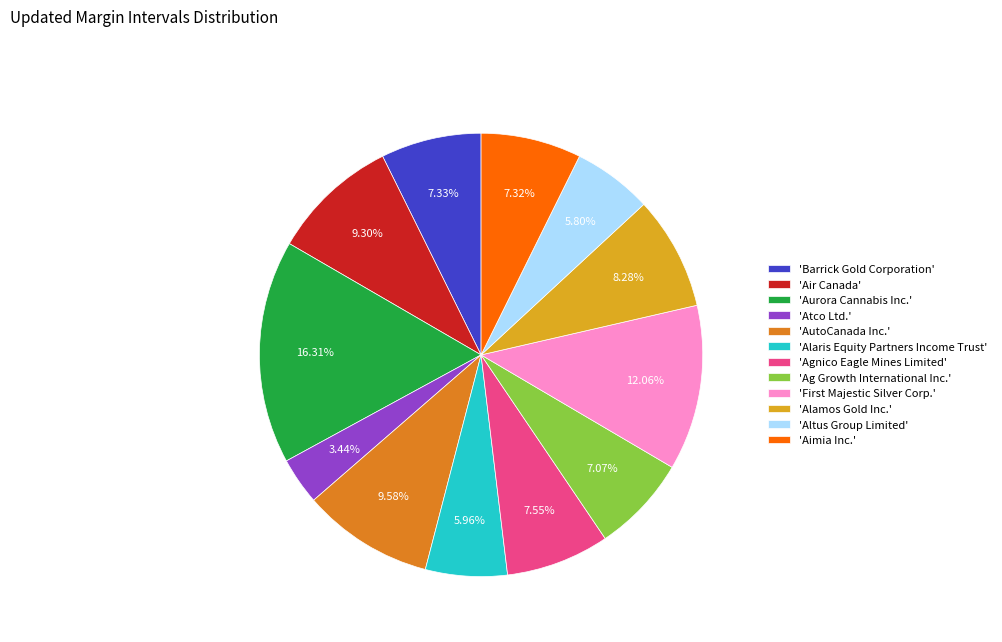

Which category has the biggest portion of the pie?

'Aurora Cannabis Inc.'